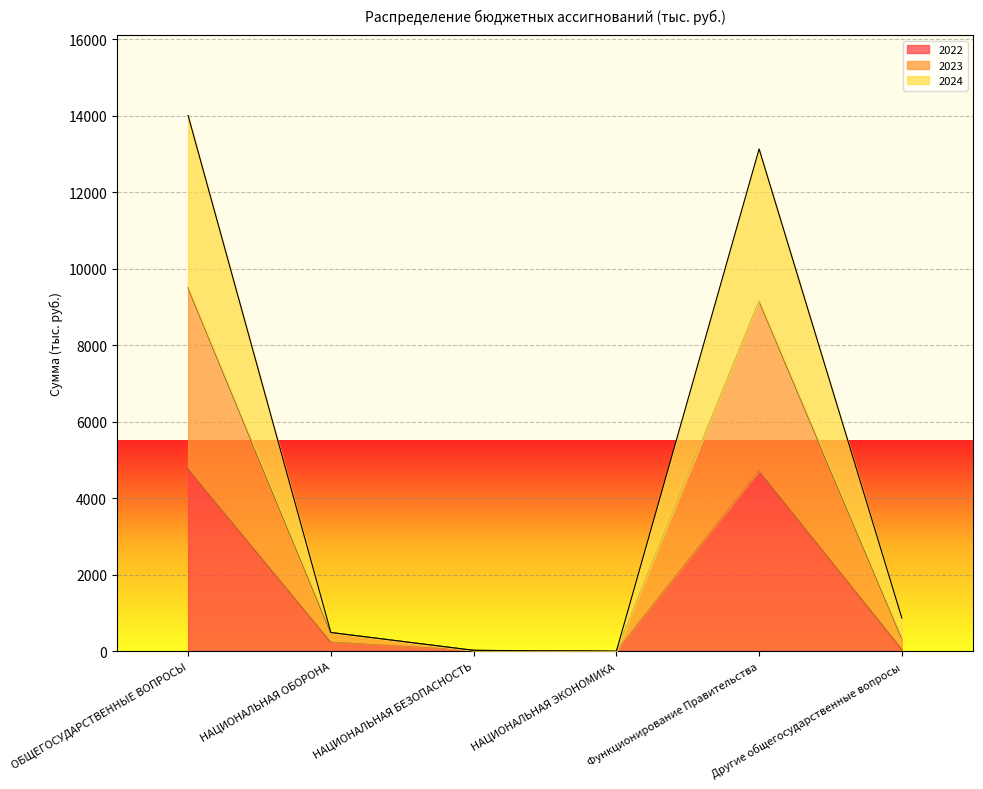

At which category is the sum across all series the highest?

ОБЩЕГОСУДАРСТВЕННЫЕ ВОПРОСЫ